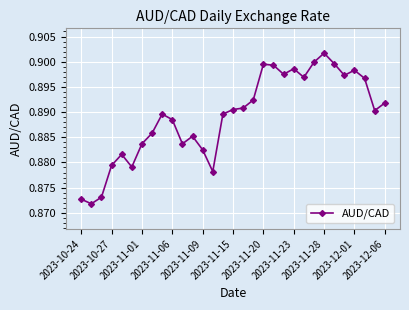

True or false: there are more than 1 points higher than both neighbors.

True